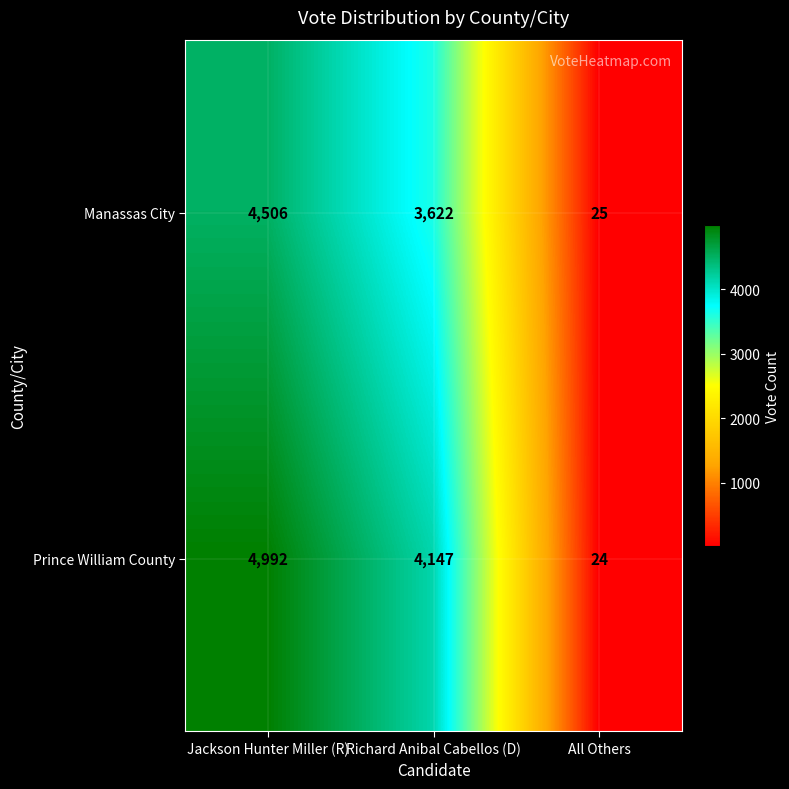

Which label corresponds to the smallest value in the chart?

All Others